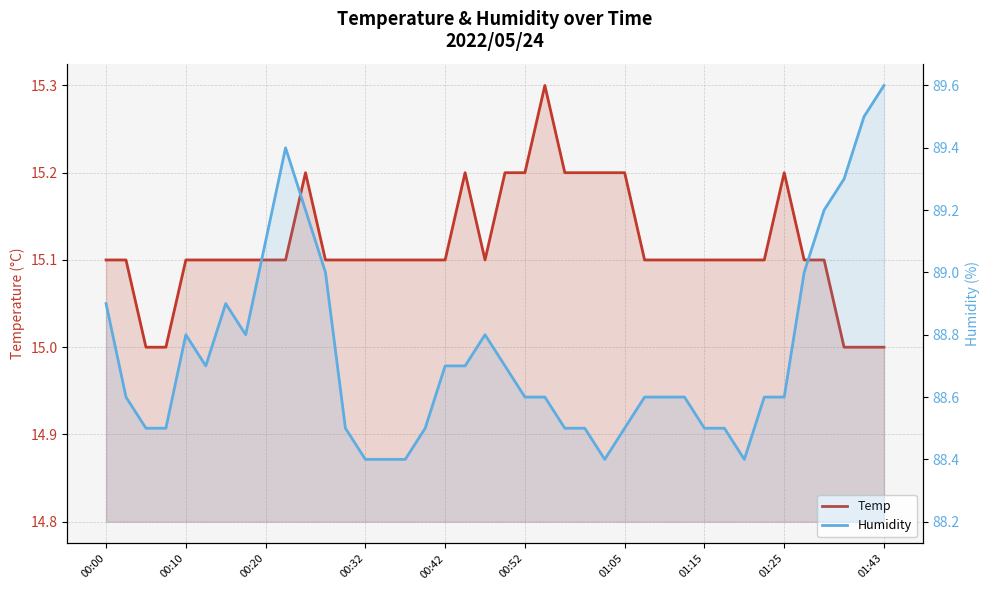

At 37, list the series in order from largest to smallest.

Humidity, Temp